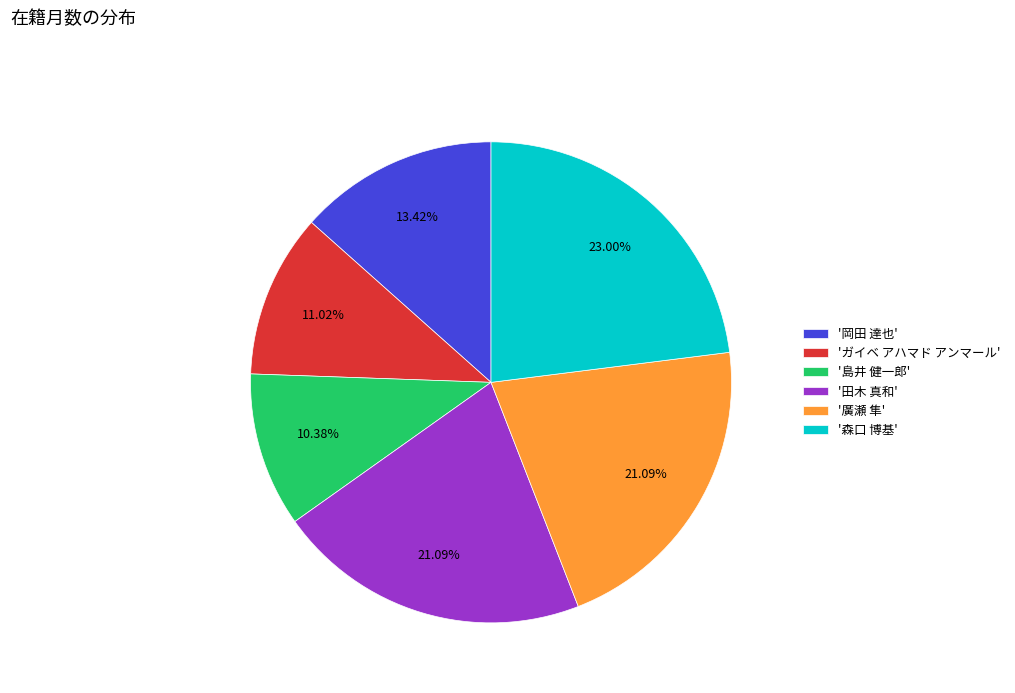

Is there any slice that represents more than half of the pie?

No